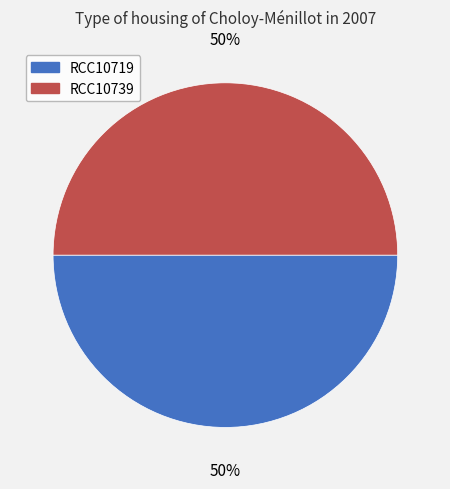

The RCC10719 slice represents 36% of the pie. True or false?

False